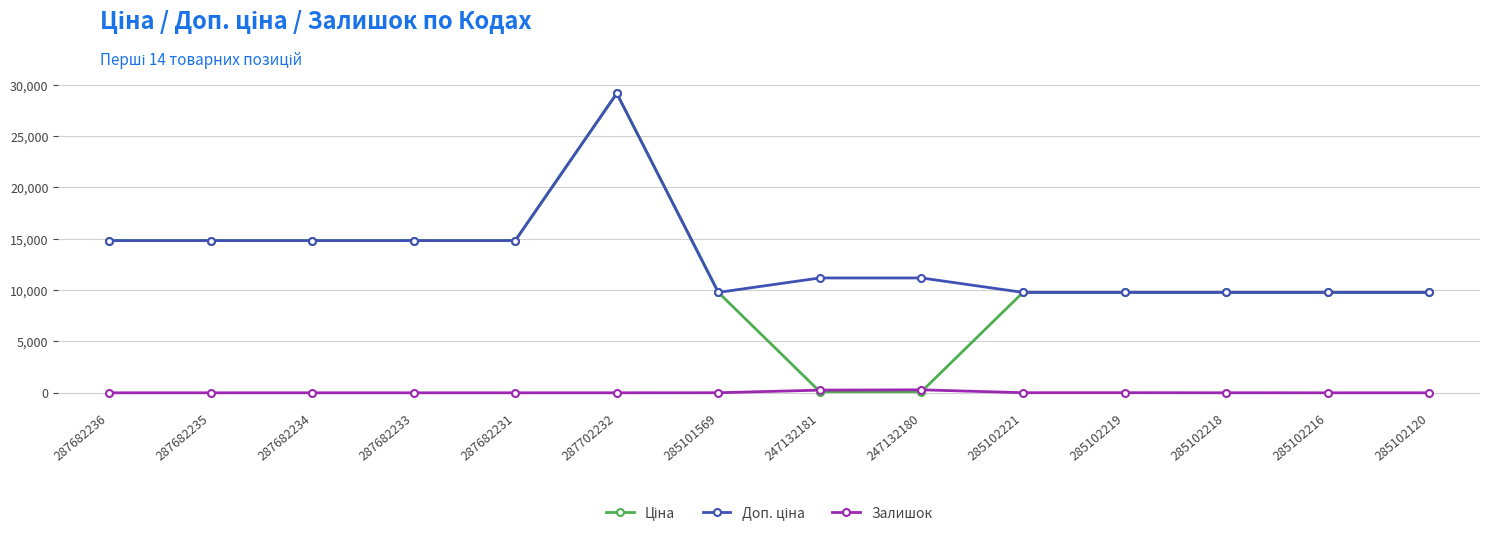

Which category has the highest value across all series?

287702232